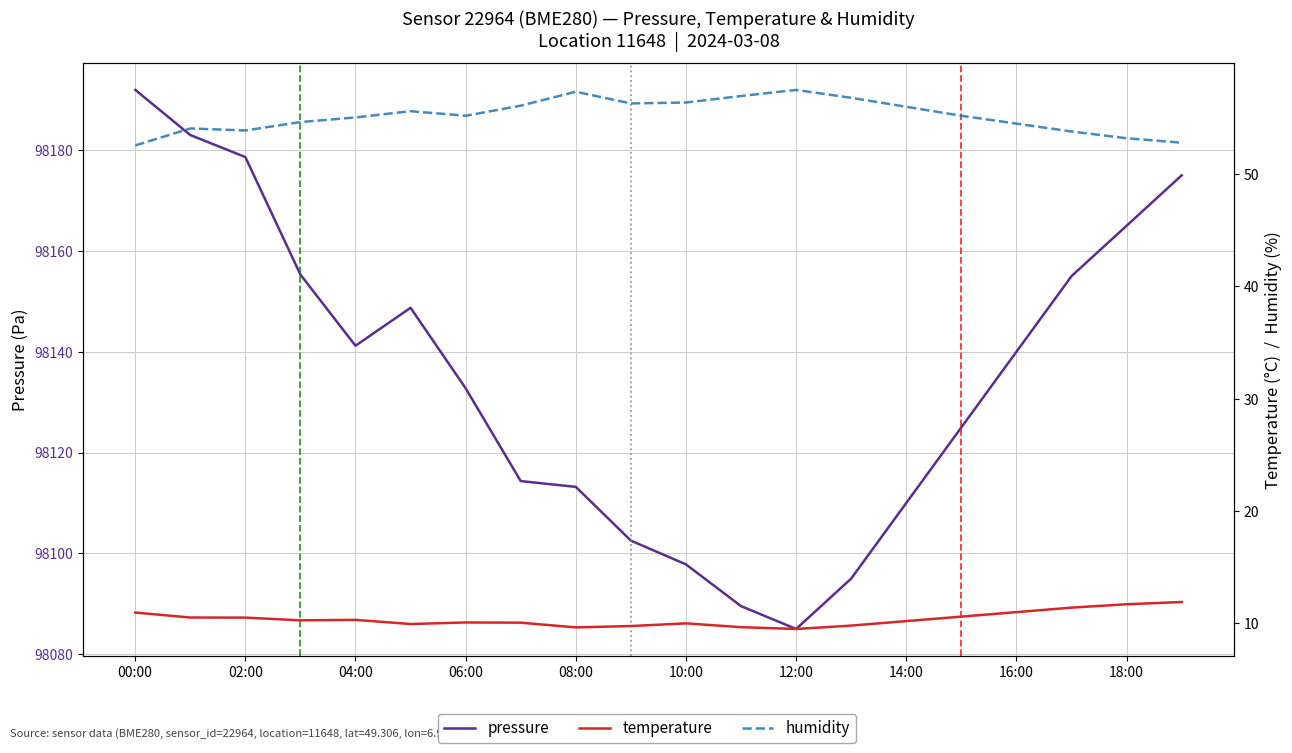

True or false: temperature has more than 1 interior local peaks.

True